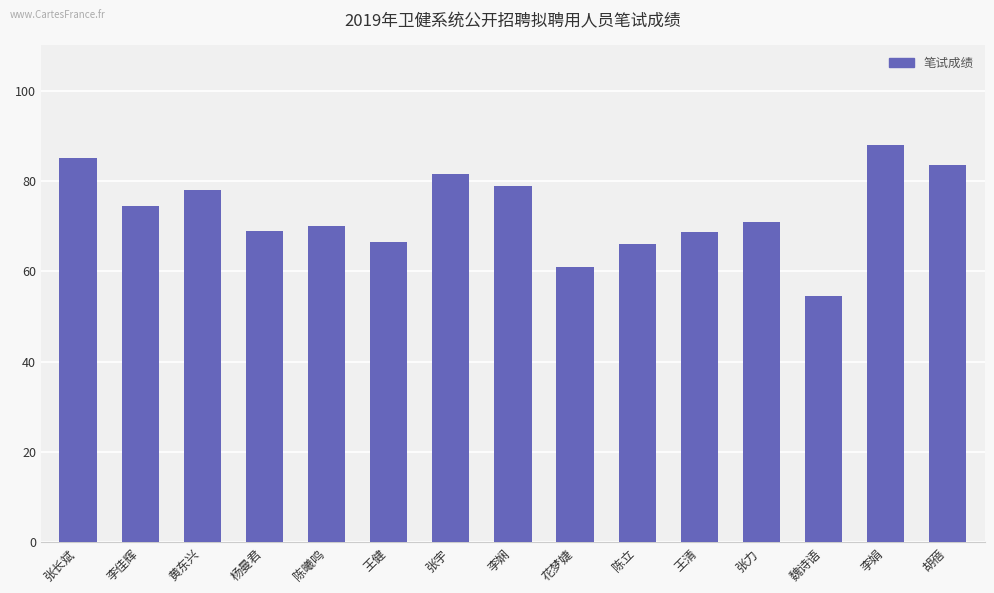

What is the change in value from 黄东兴 to 李娟?

+10.0